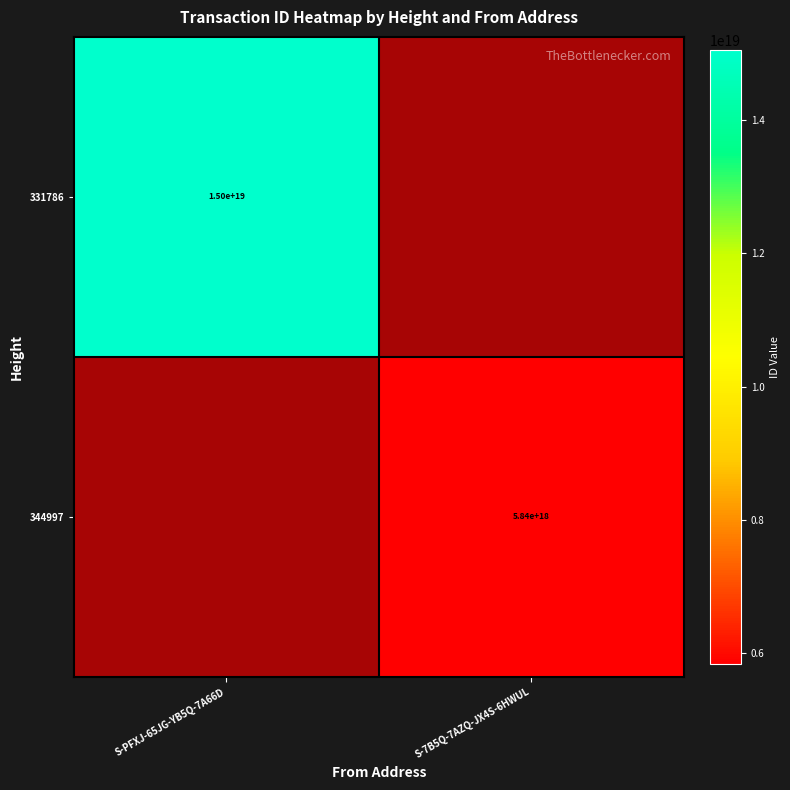

Rank the categories by 331786 value from highest to lowest.

S-PFXJ-65JG-YB5Q-7A66D, S-7B5Q-7AZQ-JX4S-6HWUL